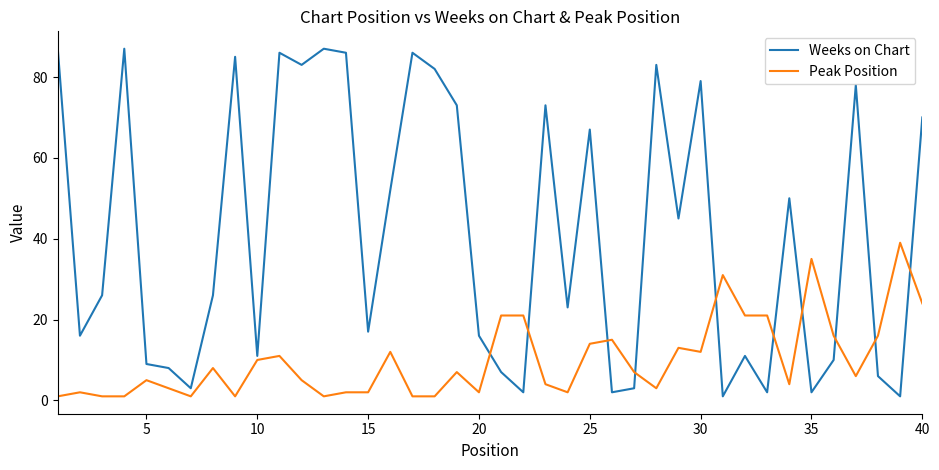

Which series has the largest total across all categories?

Weeks on Chart